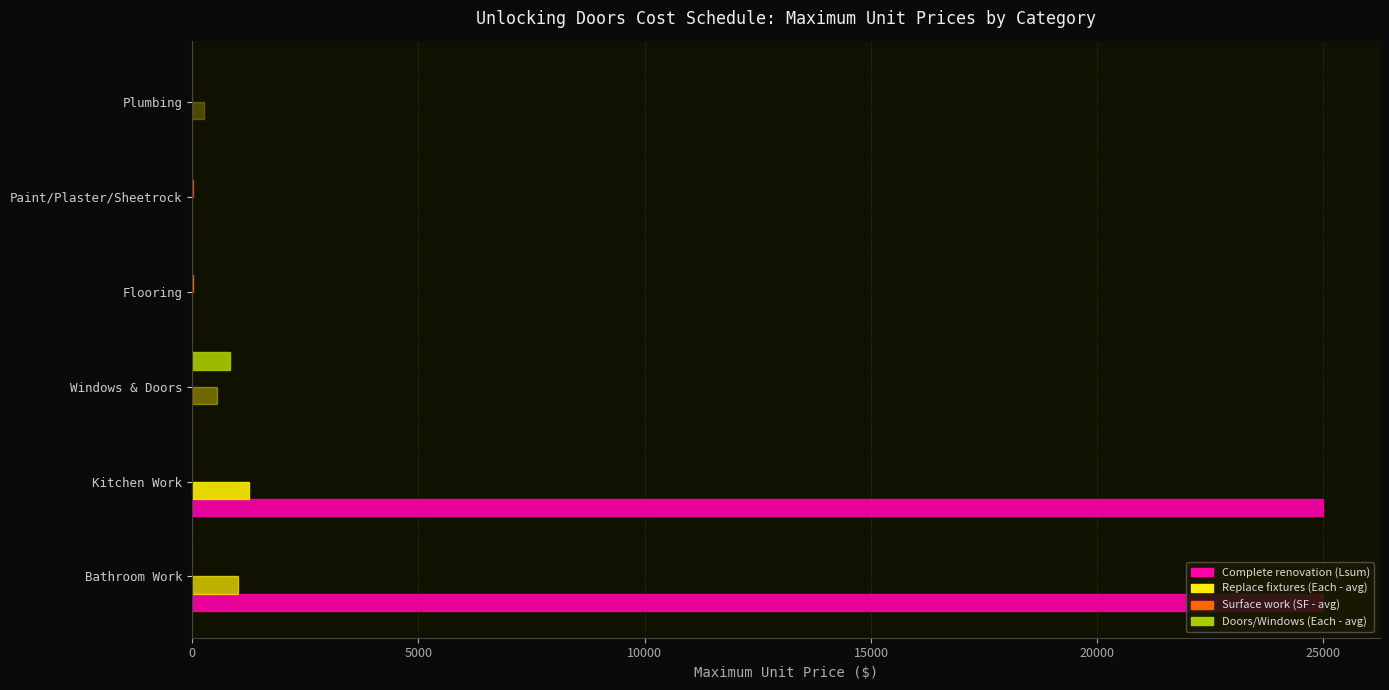

What is the maximum value shown in the chart?

25000.0